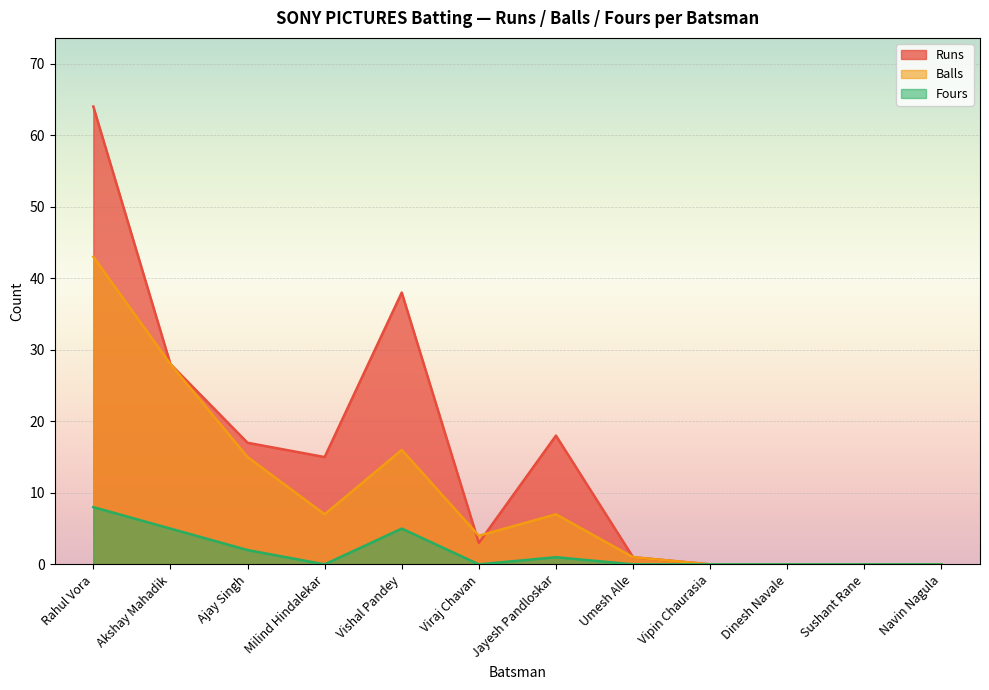

True or false: Fours has a value of -5 at Viraj Chavan.

False